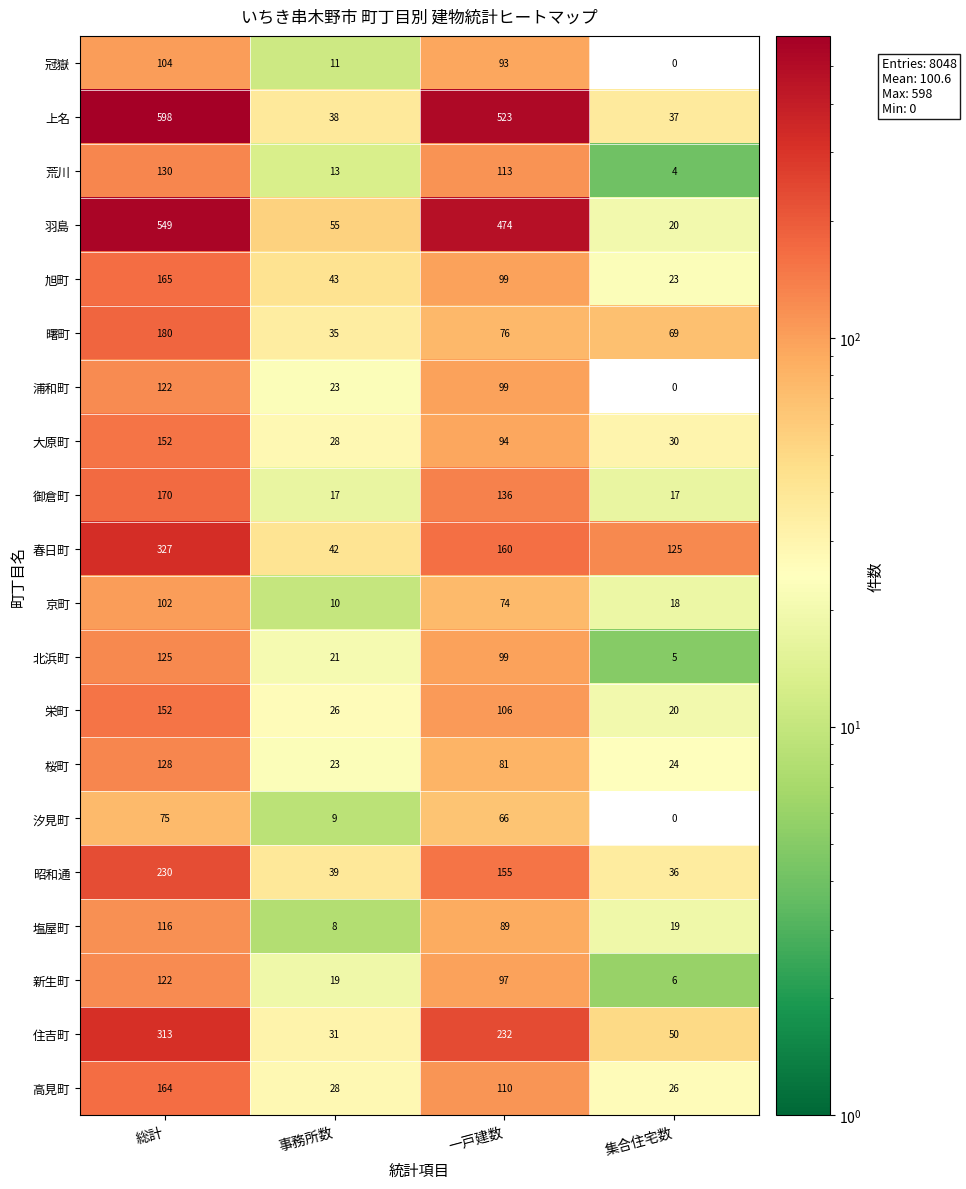

How many 春日町 values are between 125 and 327?

3